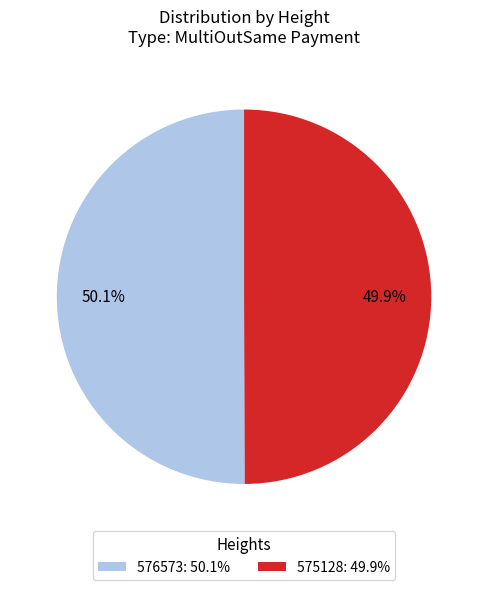

Count the number of slices in the pie.

2